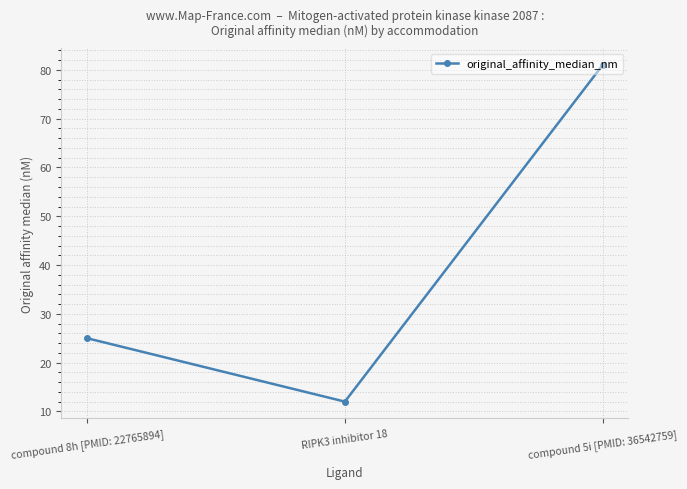

Does the chart have visible grid lines?

Yes